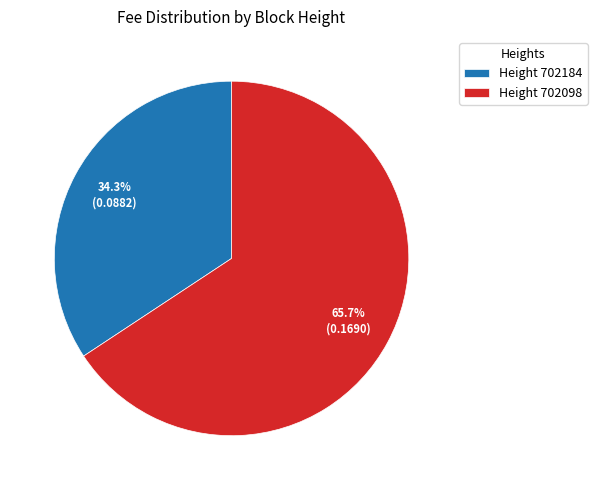

Between Height 702098 and Height 702184, which is larger?

Height 702098